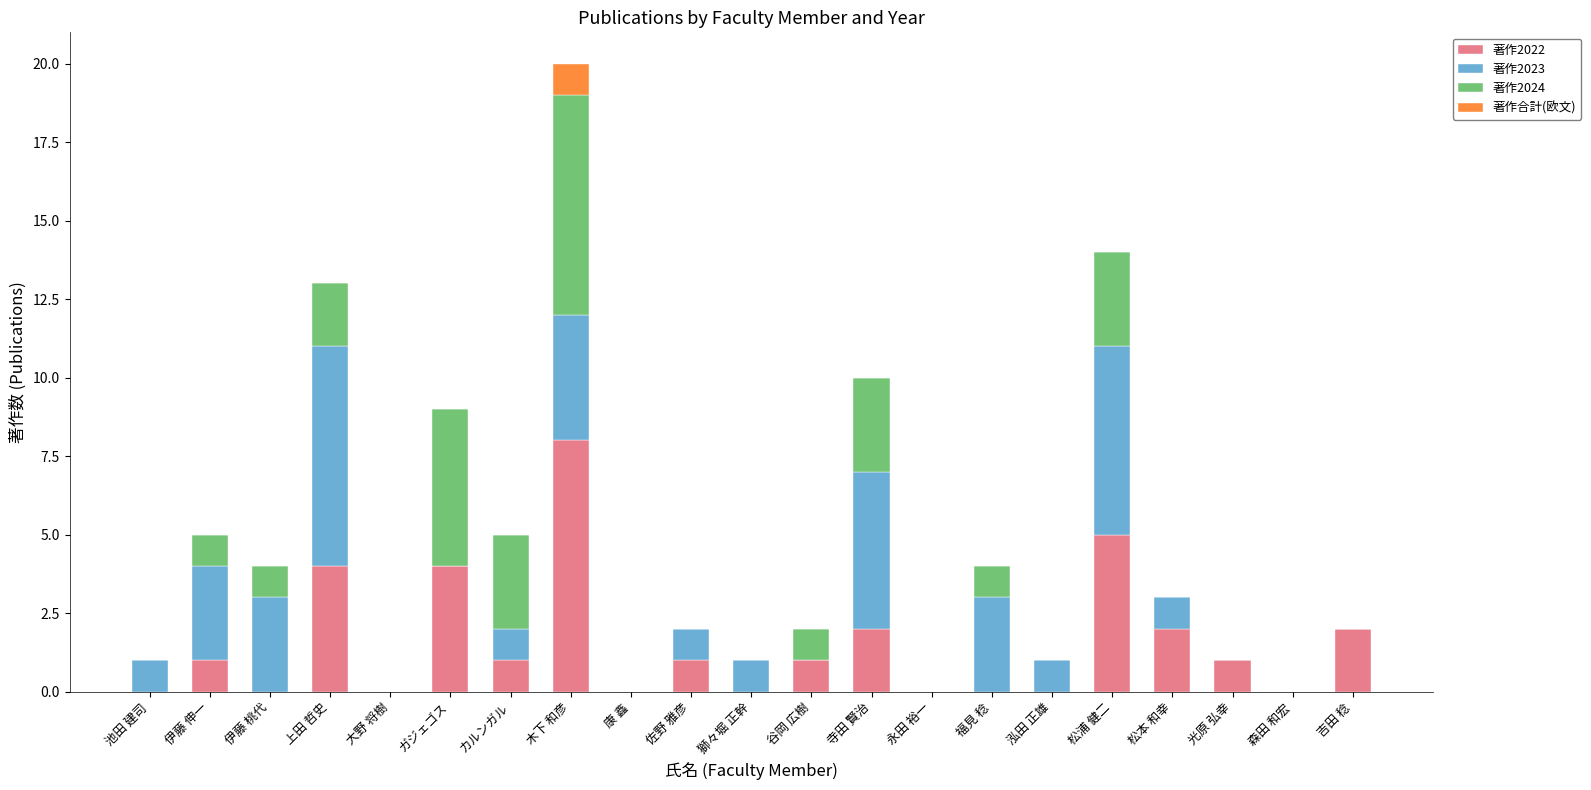

Are the bars horizontal?

No